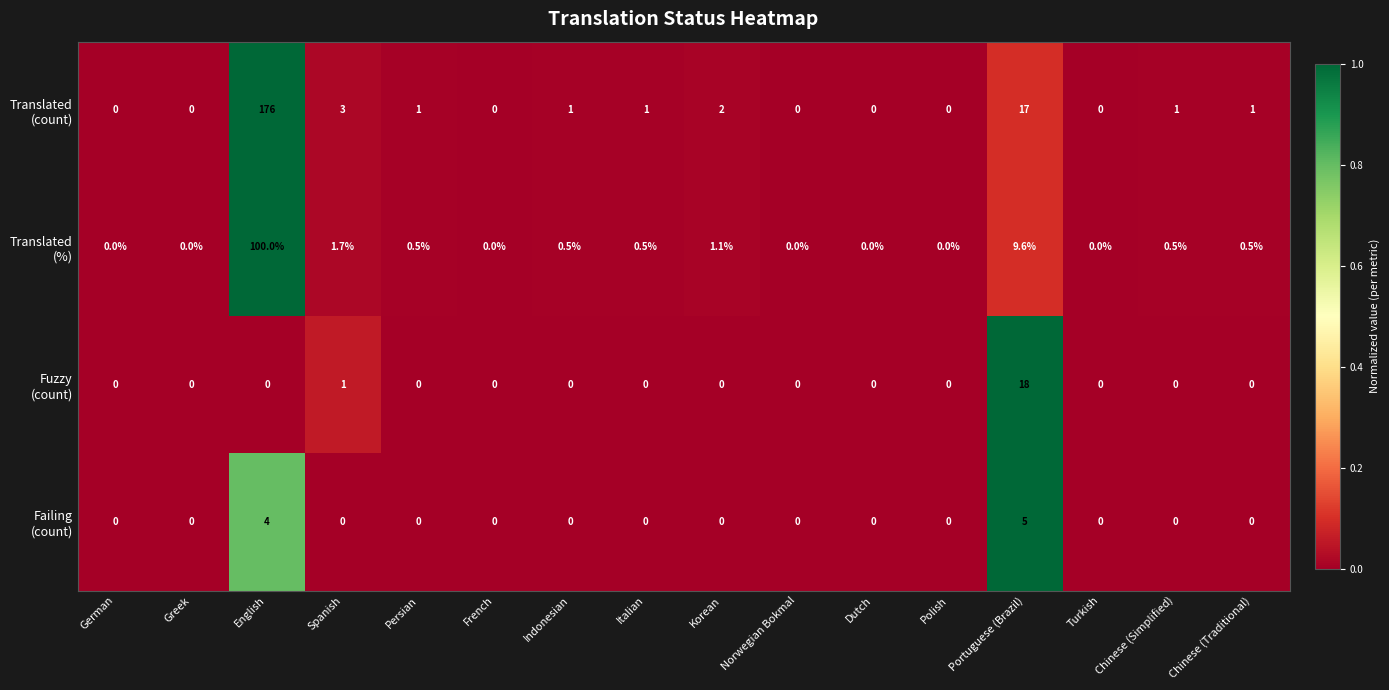

What is the difference between the highest and lowest values at Chinese (Simplified)?

1.0